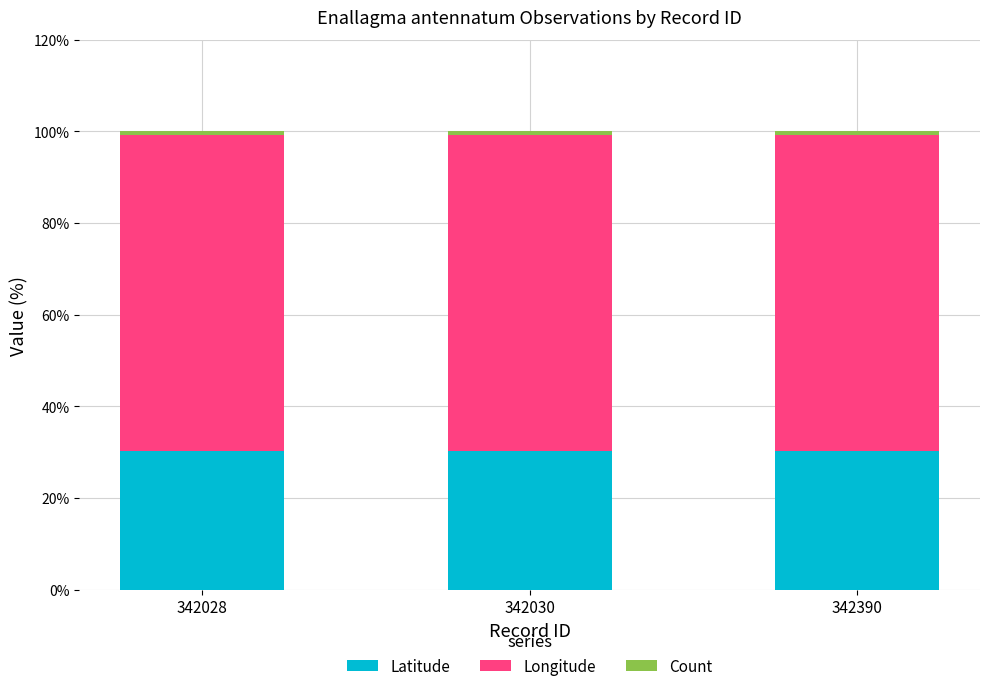

True or false: Latitude has a value of 51.3 at 342390.

False